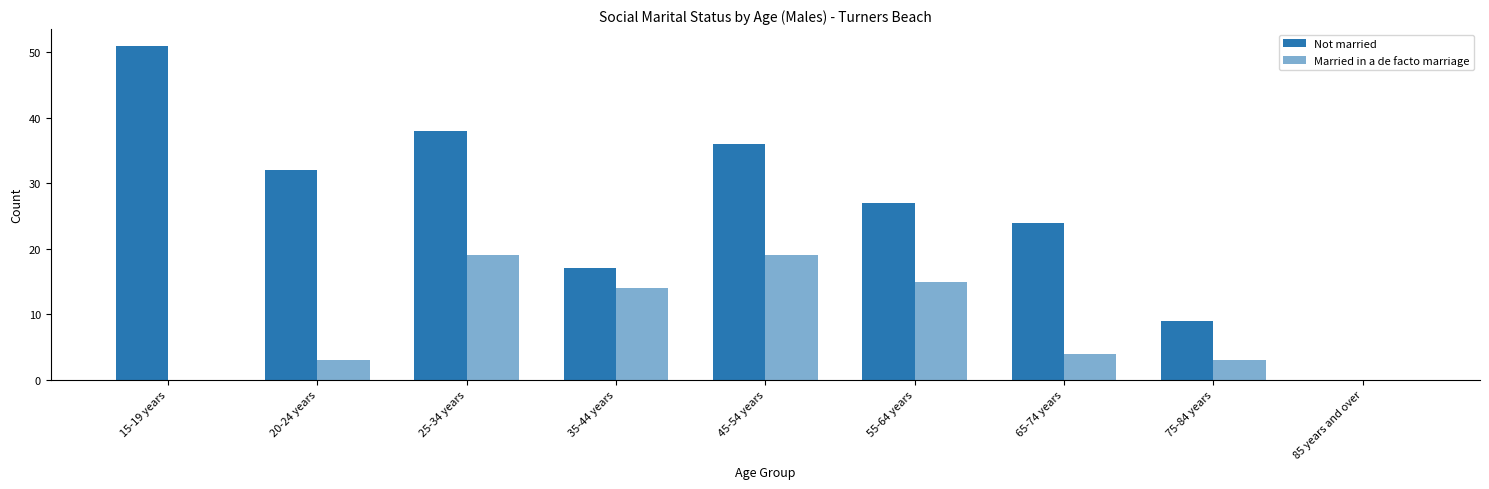

What is the label of the 4th bar from the left?

35-44 years